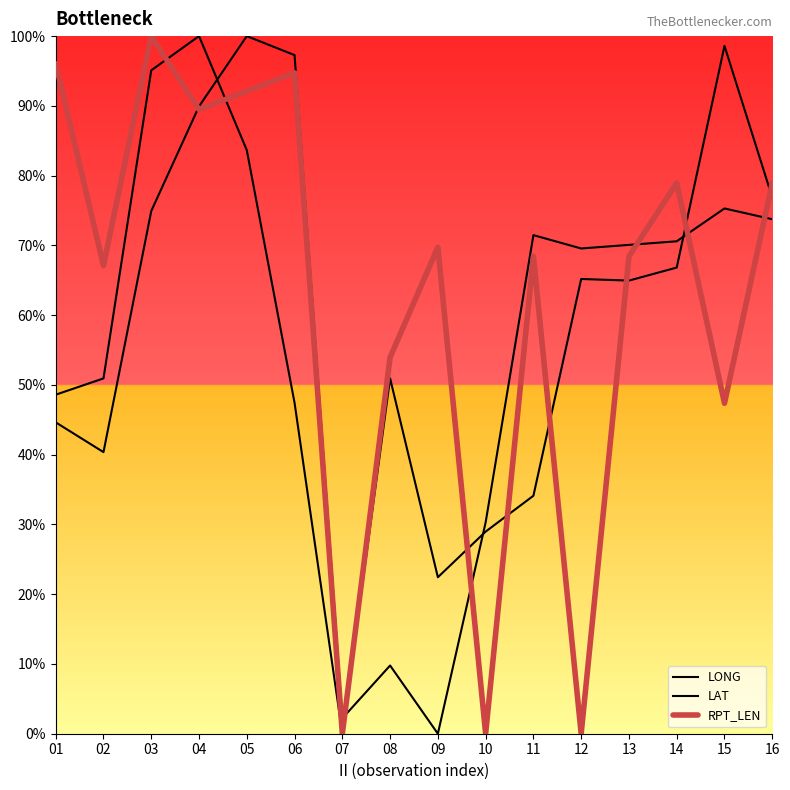

Which category has the highest value across all series?

05